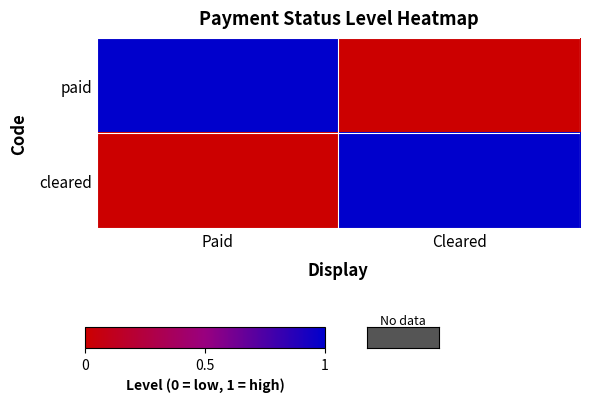

Which series has the widest spread of values?

paid